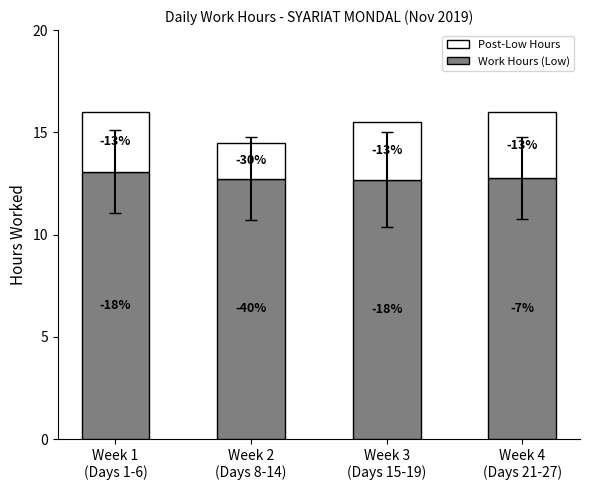

What is the value of the Post-Low Hours bar at the 2nd from the left?

1.8